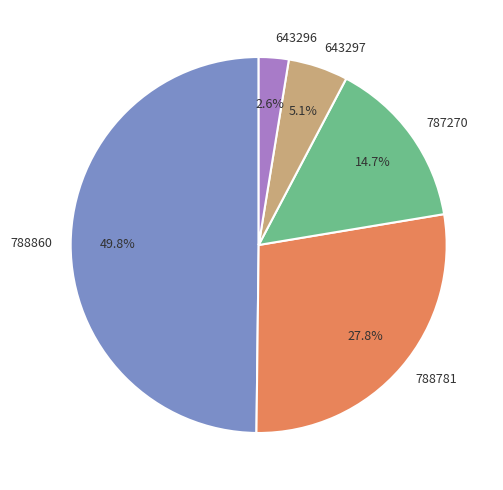

To the nearest percent, what portion does 643297 represent?

5%